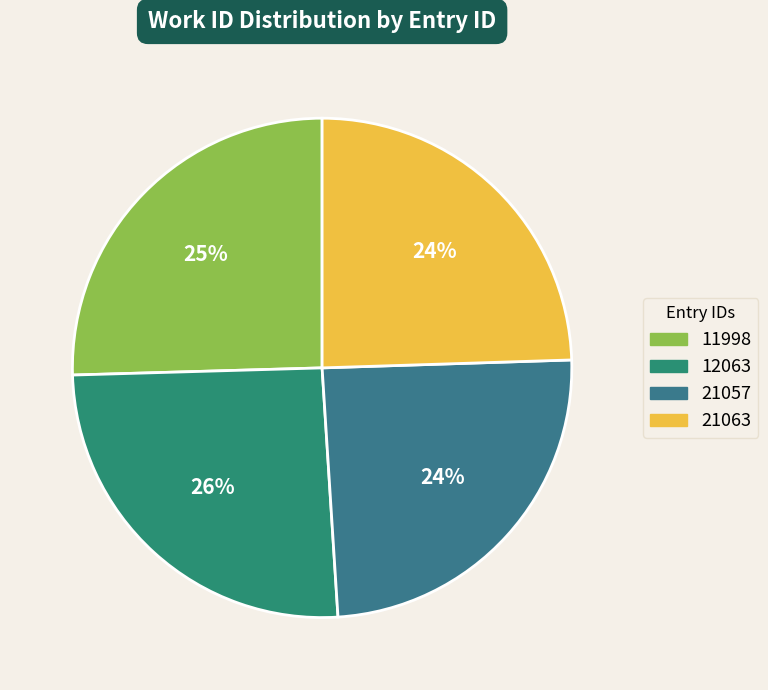

How many slices are in this pie chart?

4